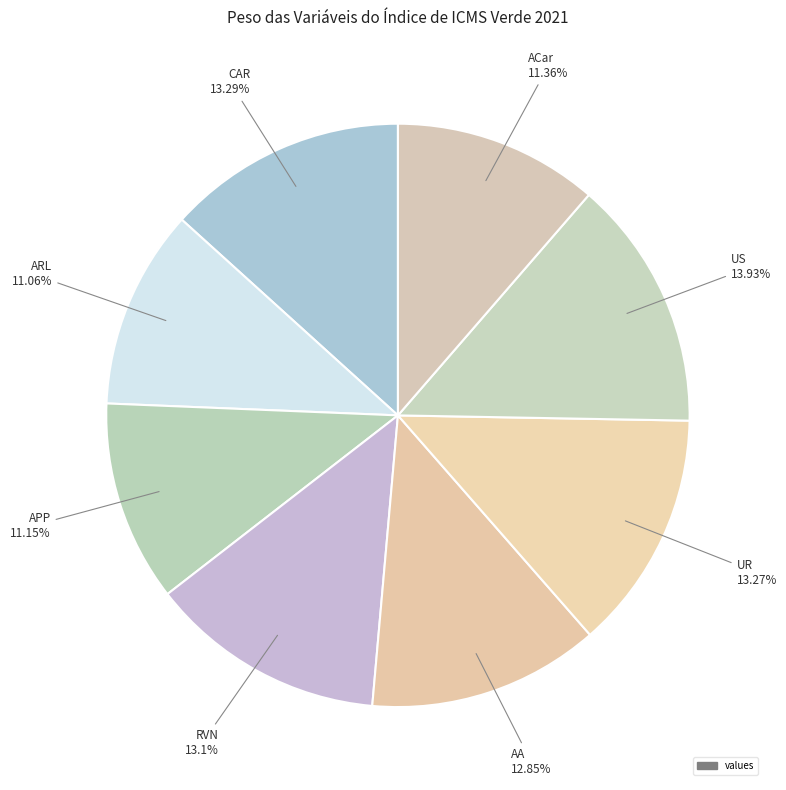

Does any single category account for the majority?

No